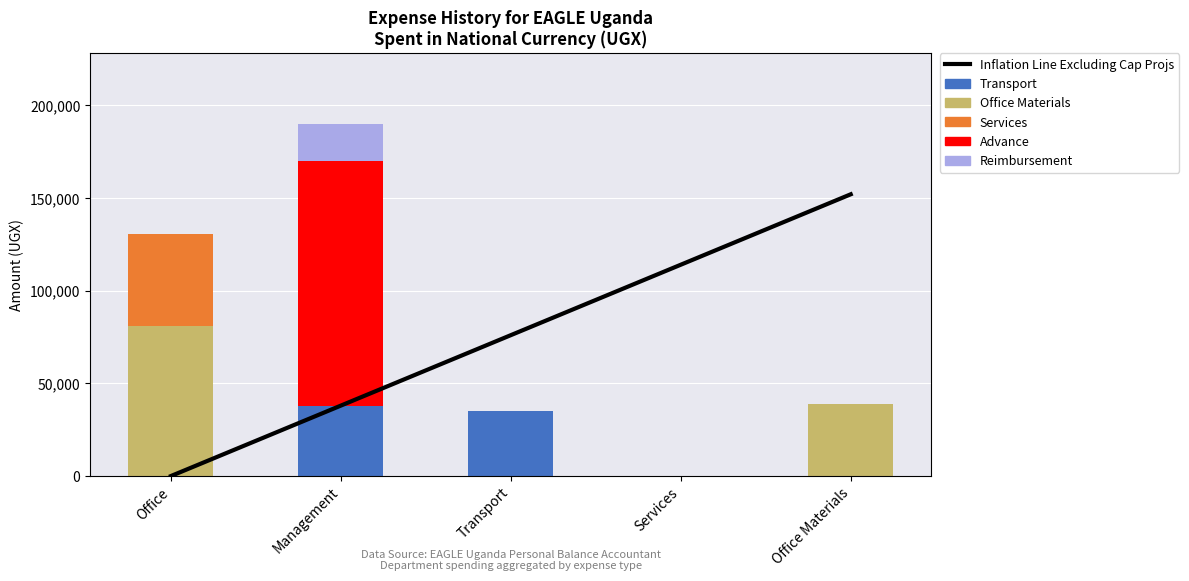

How many groups of bars are there?

5